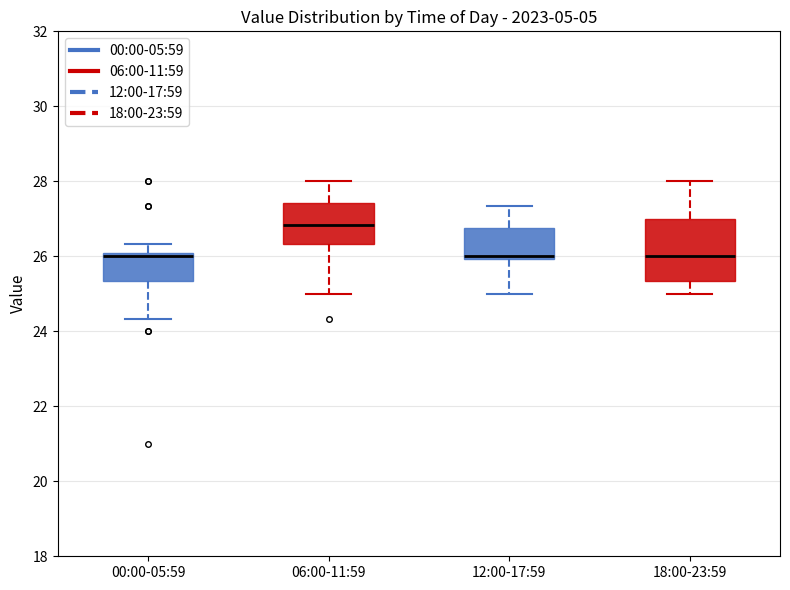

Which box has the highest median line?

06:00-11:59